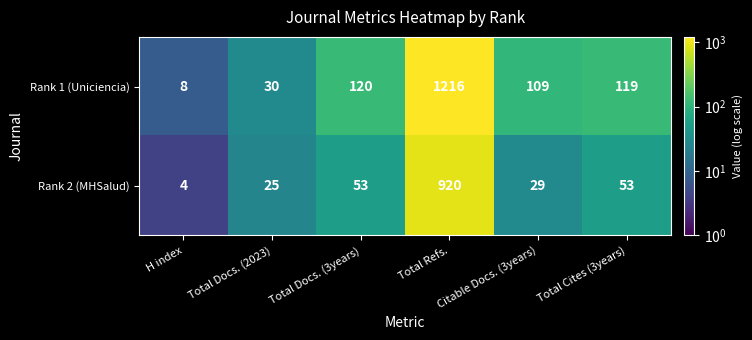

What is the smallest value displayed?

4